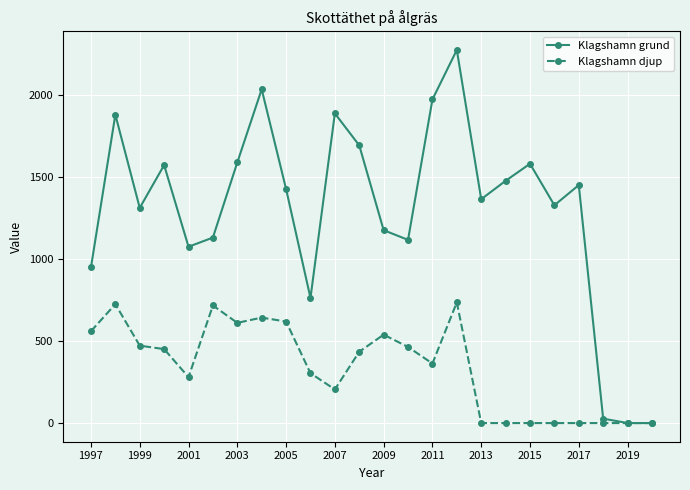

At how many categories does at least one series exceed 913?

20